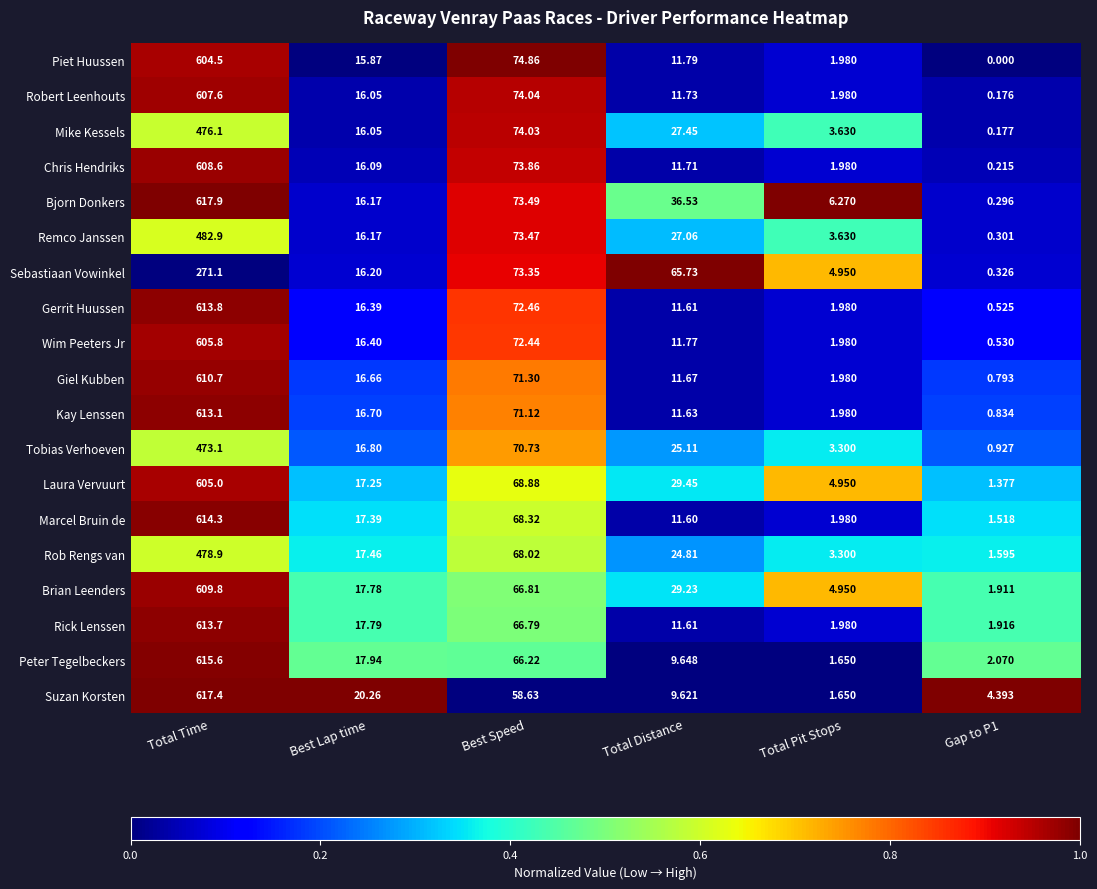

List the series in order of their peak value, highest first.

Bjorn Donkers, Suzan Korsten, Peter Tegelbeckers, Marcel Bruin de, Gerrit Huussen, Rick Lenssen, Kay Lenssen, Giel Kubben, Brian Leenders, Chris Hendriks, Robert Leenhouts, Wim Peeters Jr, Laura Vervuurt, Piet Huussen, Remco Janssen, Rob Rengs van, Mike Kessels, Tobias Verhoeven, Sebastiaan Vowinkel